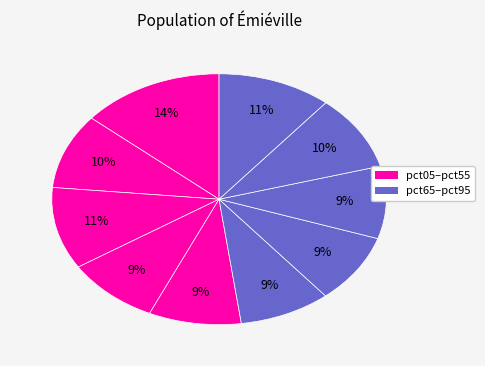

Which slice is the largest?

pct05